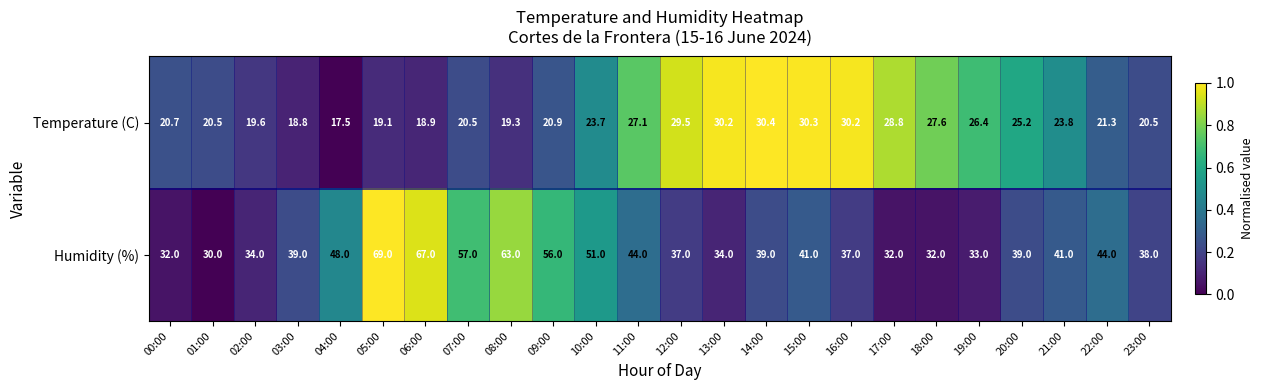

The value of Humidity (%) at 21:00 is 41.0. True or false?

True